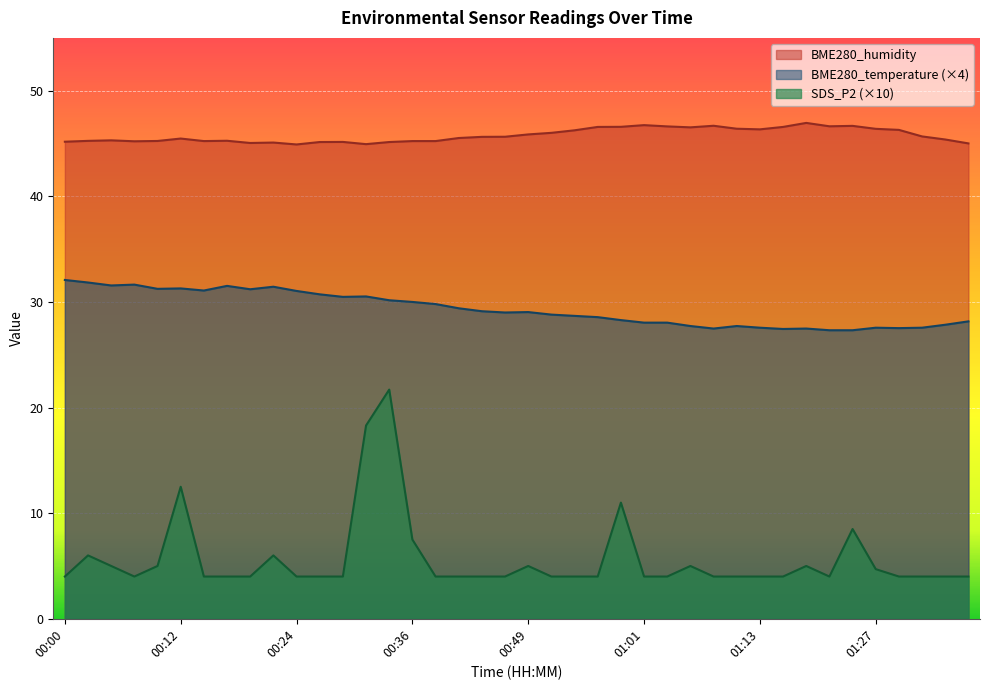

At how many categories does at least one series exceed 7?

40